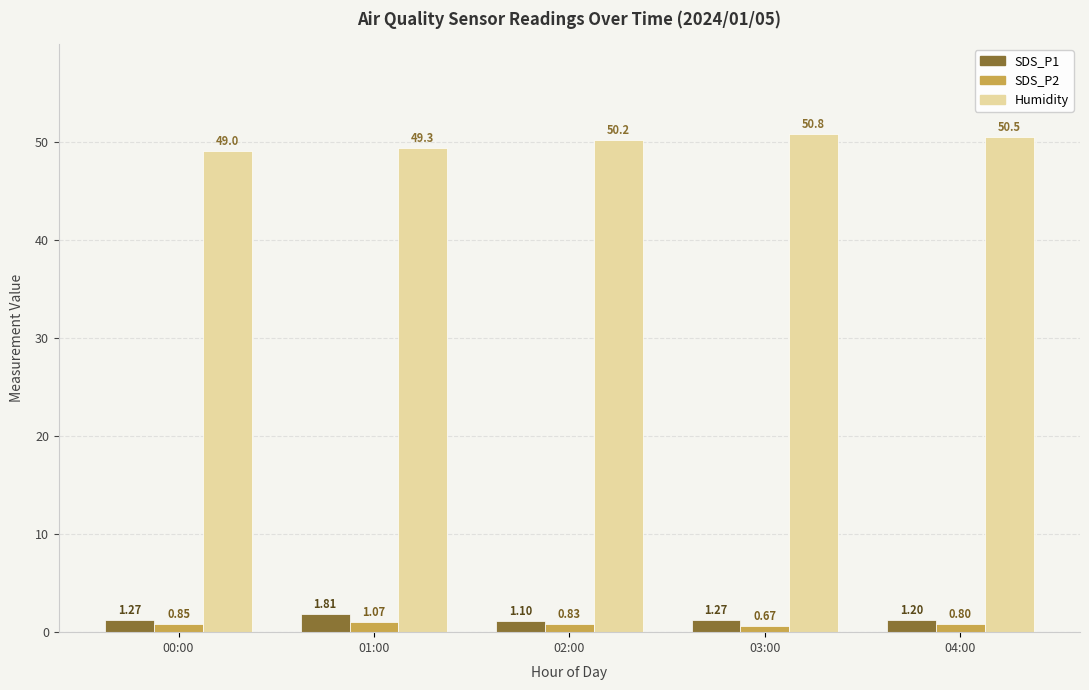

What is the label of the 1st bar from the right?

04:00